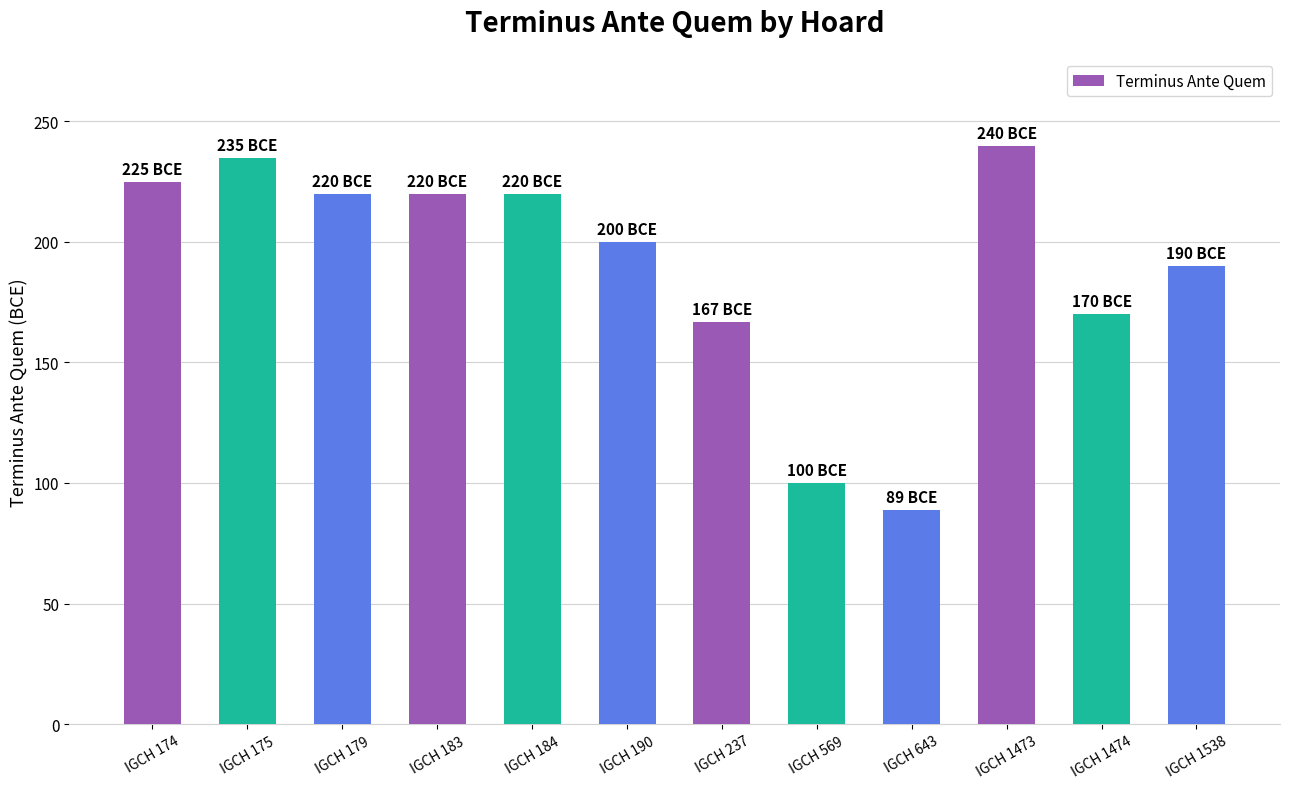

Reading right to left, transcribe all the data shown in this chart.

190	170	240	89	100	167	200	220	220	220	235	225